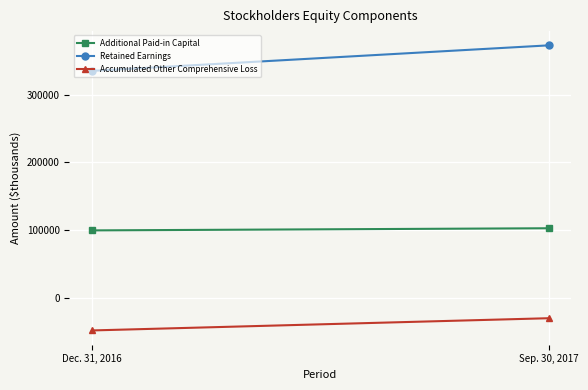

Is it true that Additional Paid-in Capital equals 27070 at Dec. 31, 2016?

False